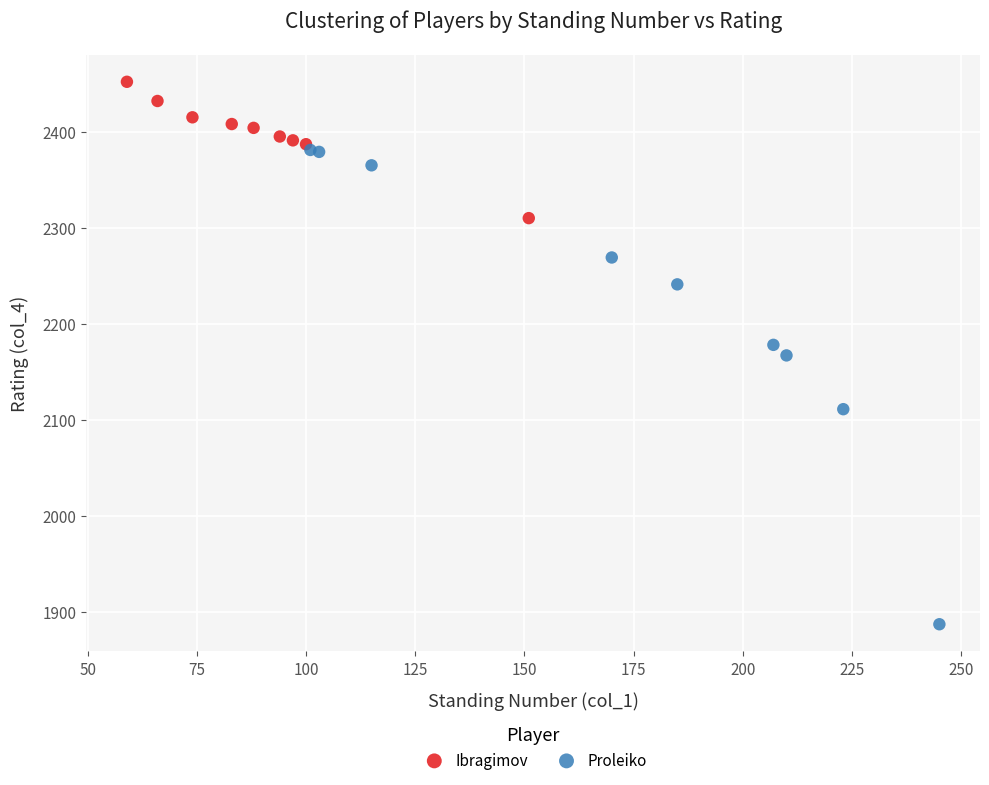

What are all the series names shown in the legend?

Ibragimov, Proleiko